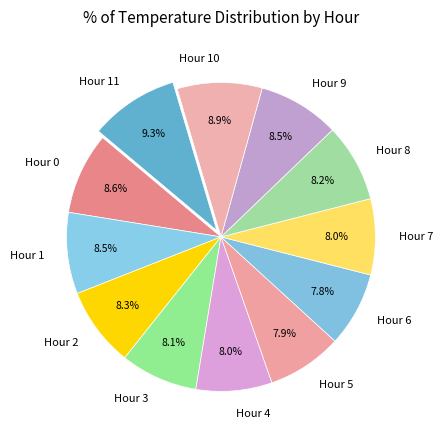

To the nearest percent, what is the difference between the largest and smallest slice percentages?

1%